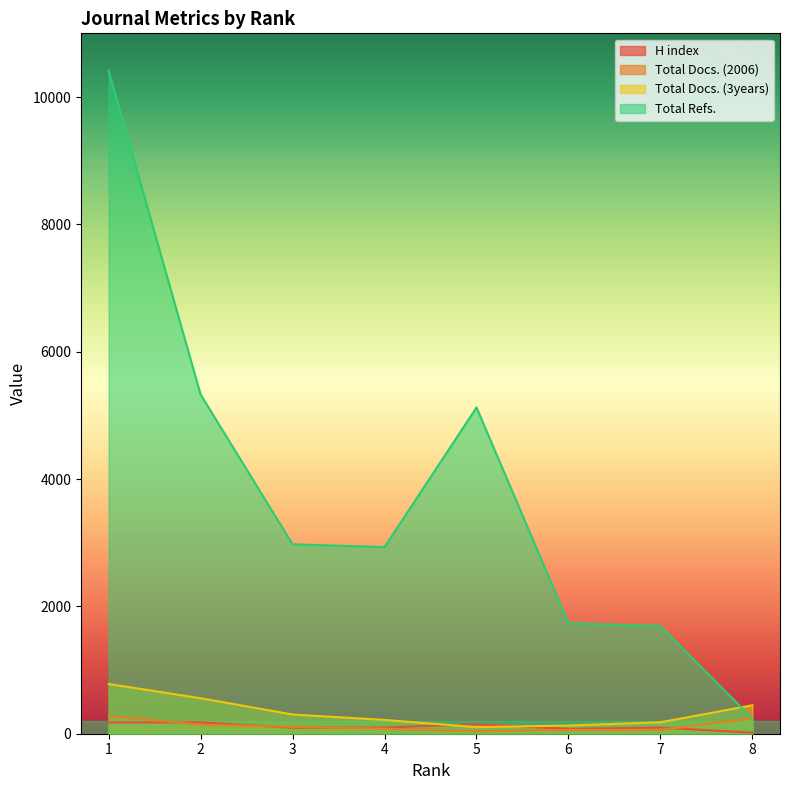

The Total Docs. (3years) series shows 217 at 4. True or false?

True